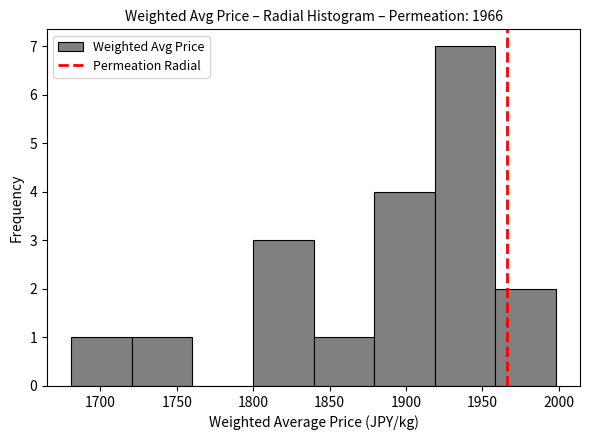

Which range on the x-axis has the tallest bar?

1920 to 1960